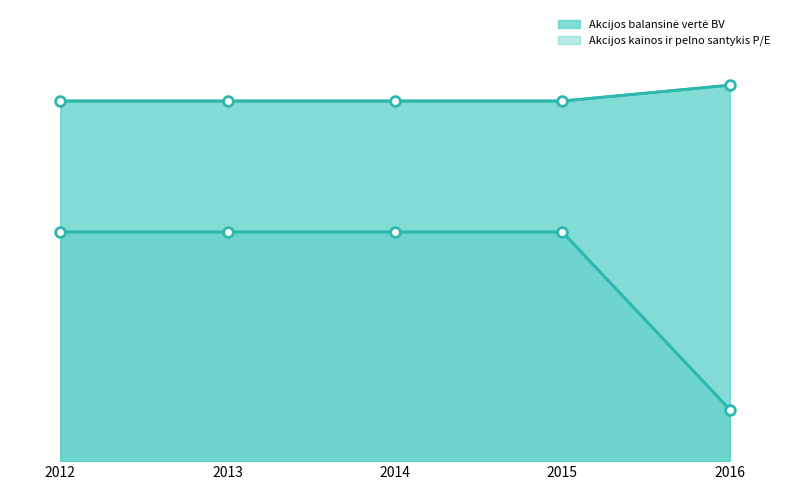

True or false: EBIT pelnas 1-ai akcijai and Akcijos kainos ir pelno santykis P/E cross at least once.

False